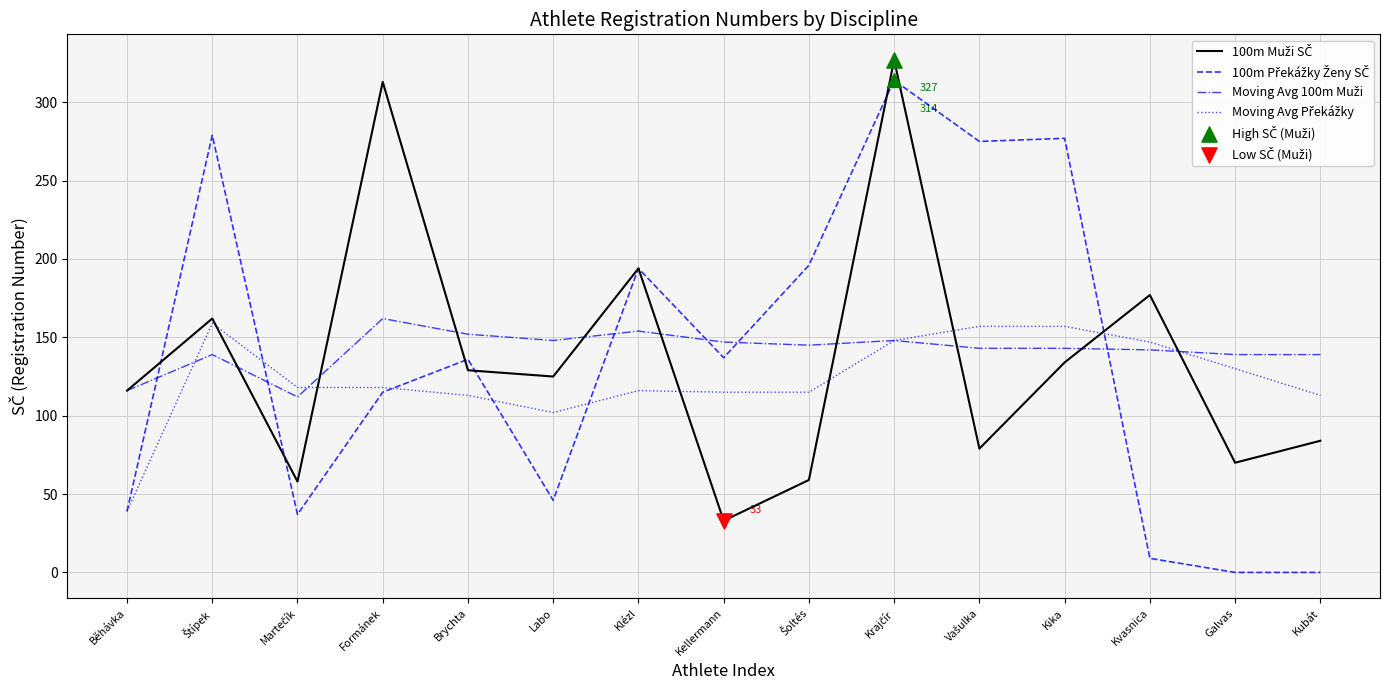

What is the total value across all series at Brychta?

530